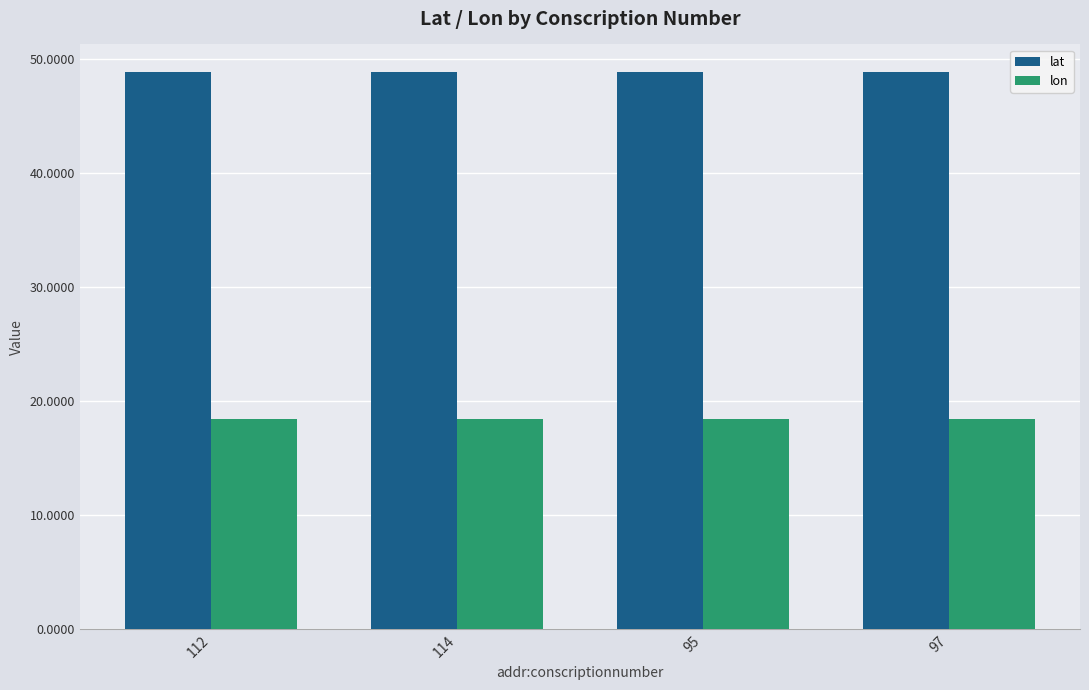

At 95, list the series in order from largest to smallest.

lat, lon